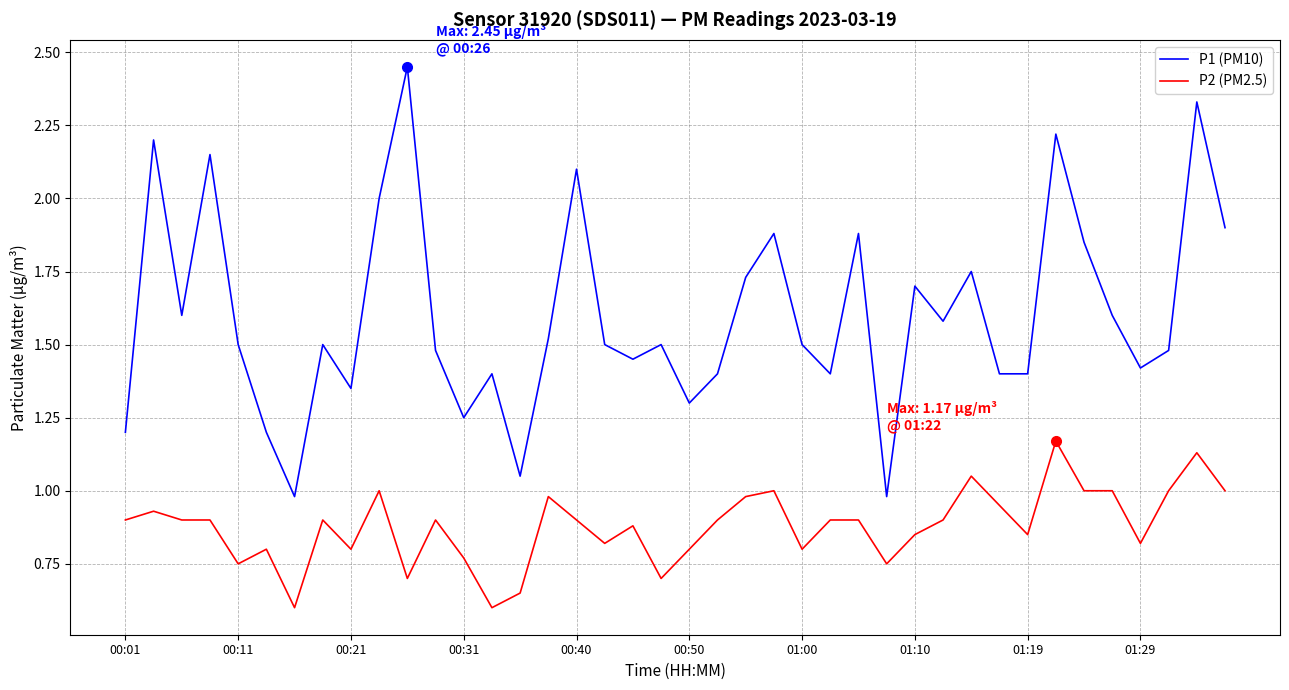

List the series in order of their overall mean, lowest first.

P2 (PM2.5), P1 (PM10)